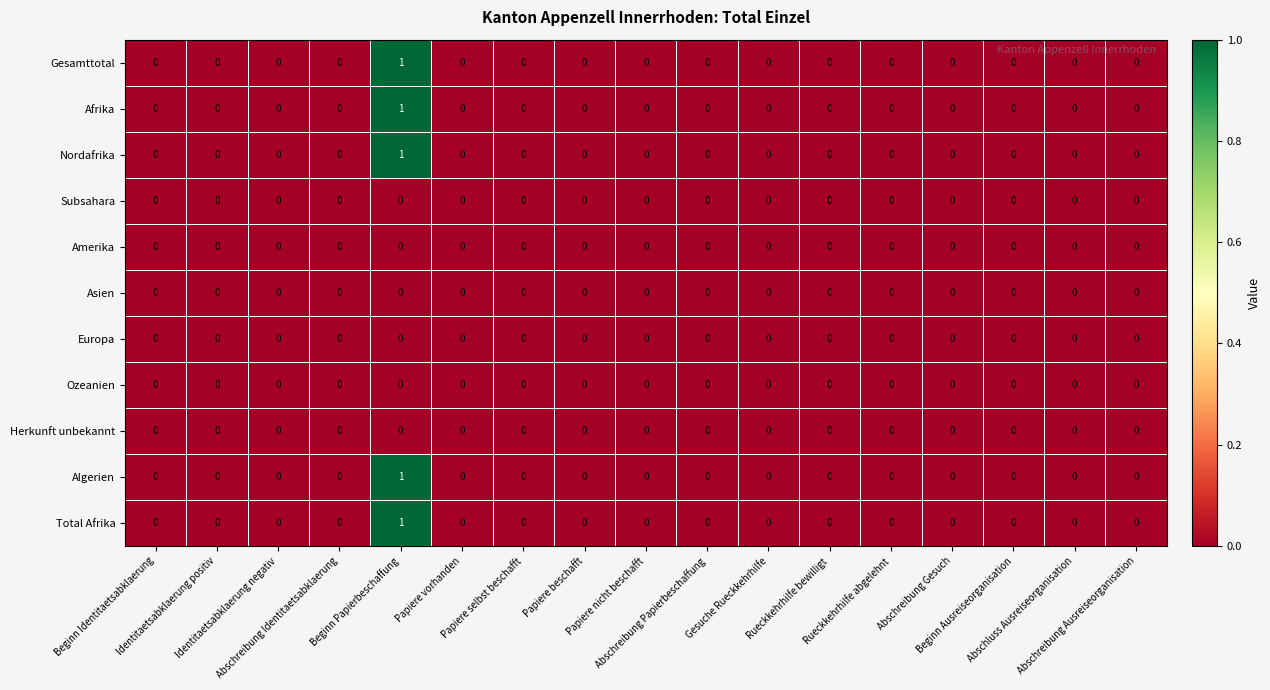

Count the Algerien values in the range 0 to 1.

17